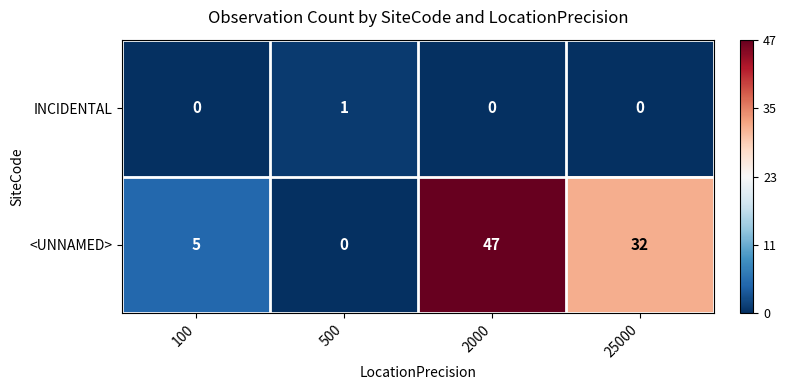

The <UNNAMED> series shows 5 at 100. True or false?

True